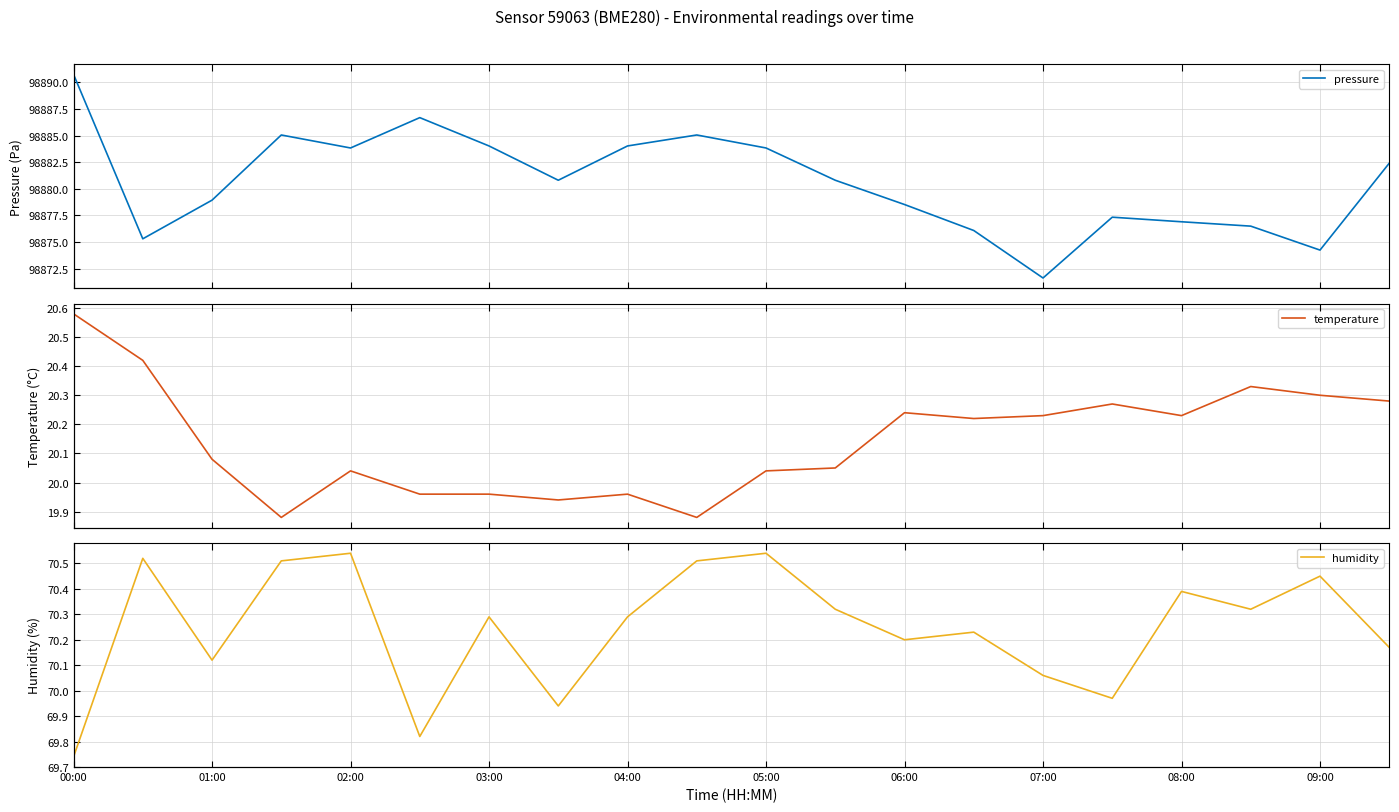

What is the sum of all pressure values?

1977612.8